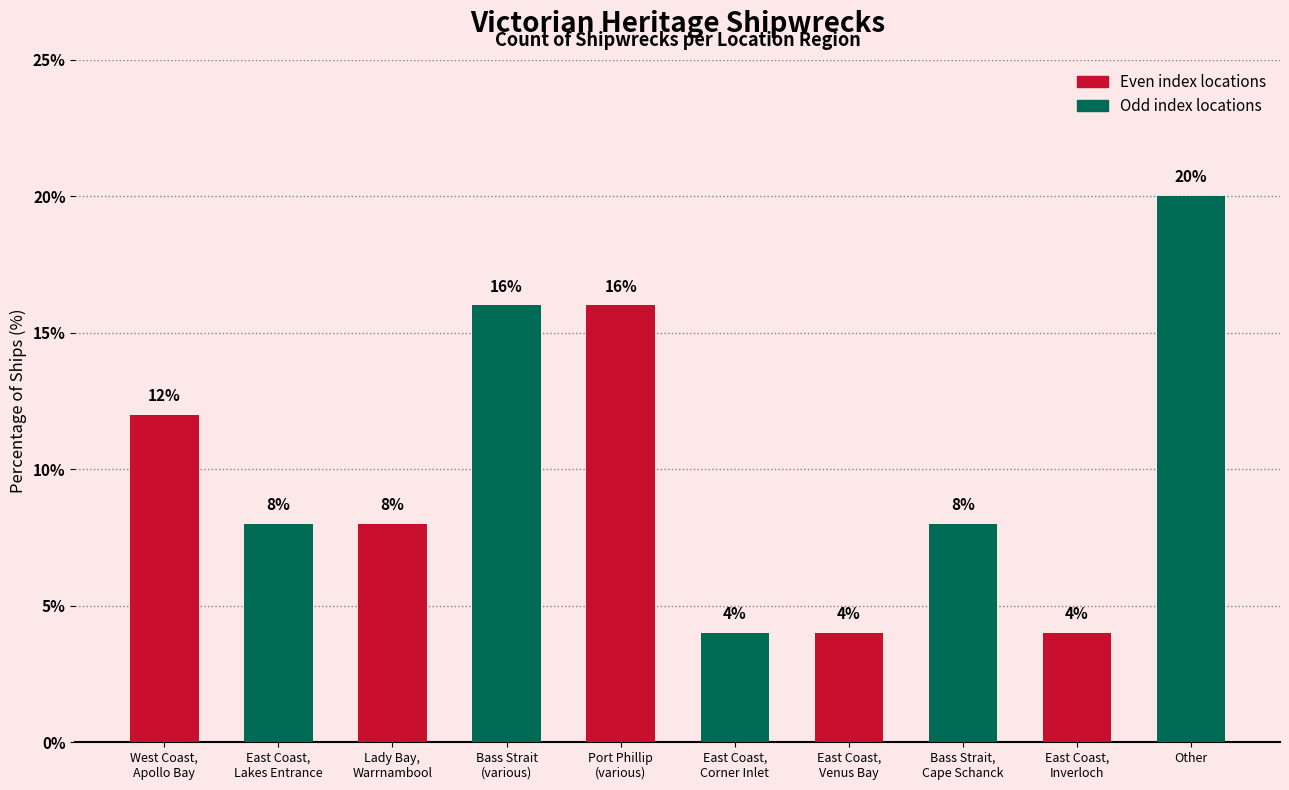

Which category has the highest value across all series?

Other